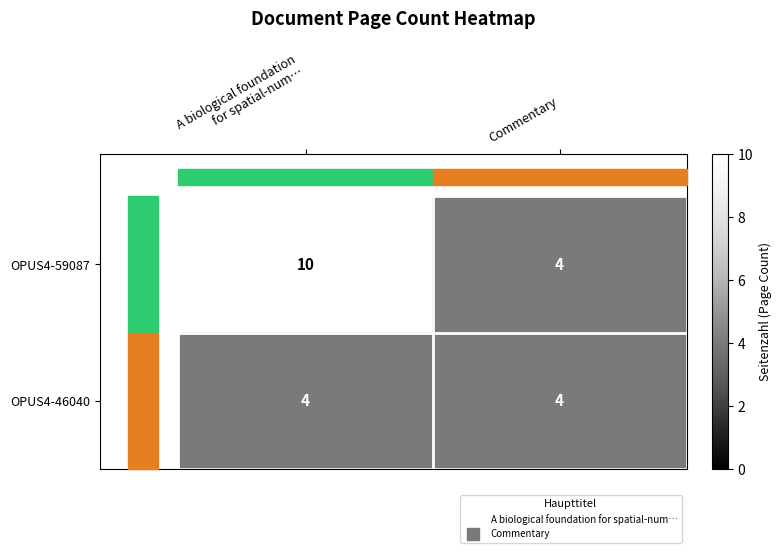

List the series in order of their peak value, lowest first.

OPUS4-46040, OPUS4-59087